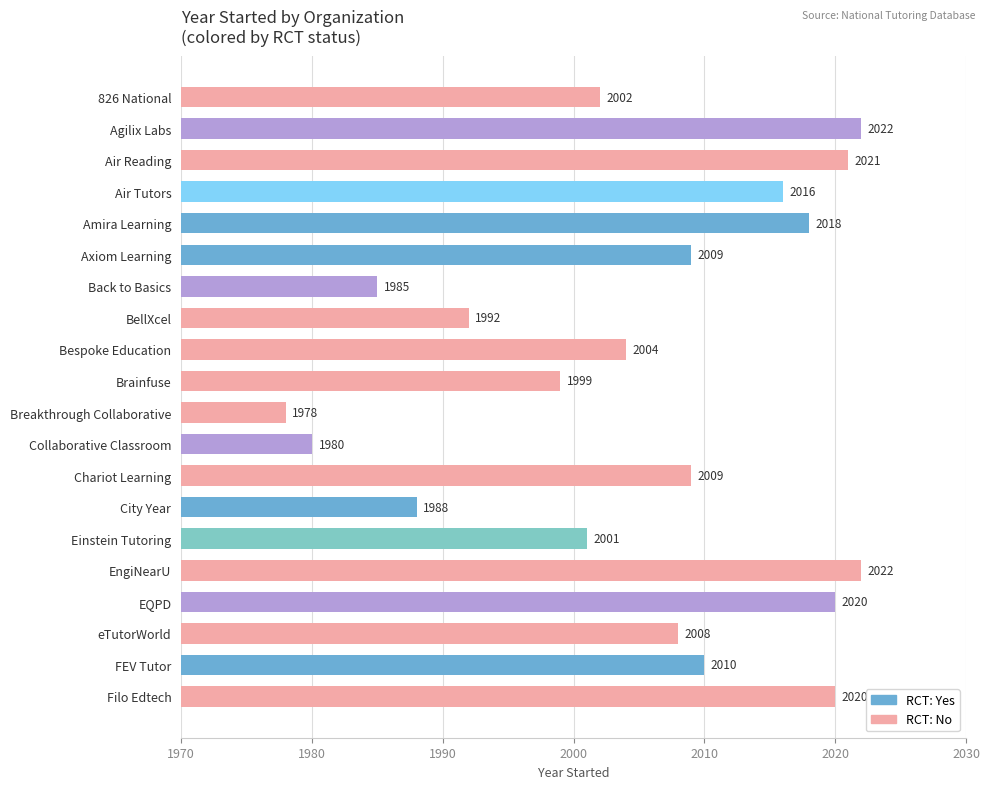

Approximately how many times larger is the value at Back to Basics compared to Air Tutors?

1.0